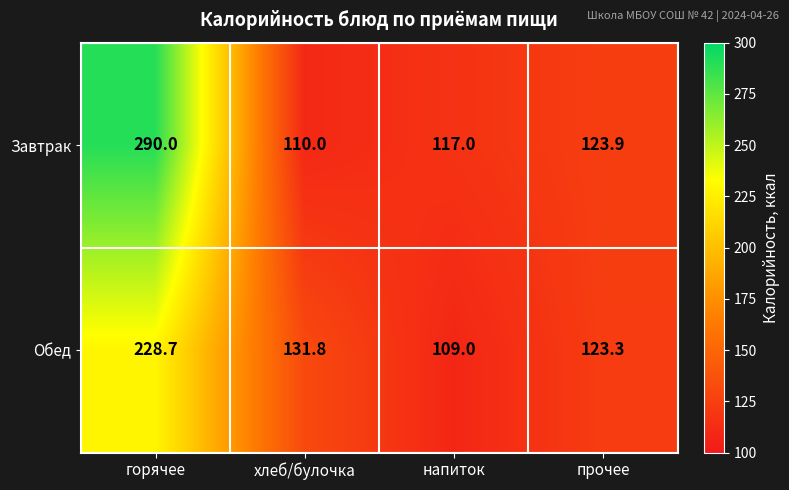

Rank the series at хлеб/булочка from highest to lowest value.

Обед, Завтрак